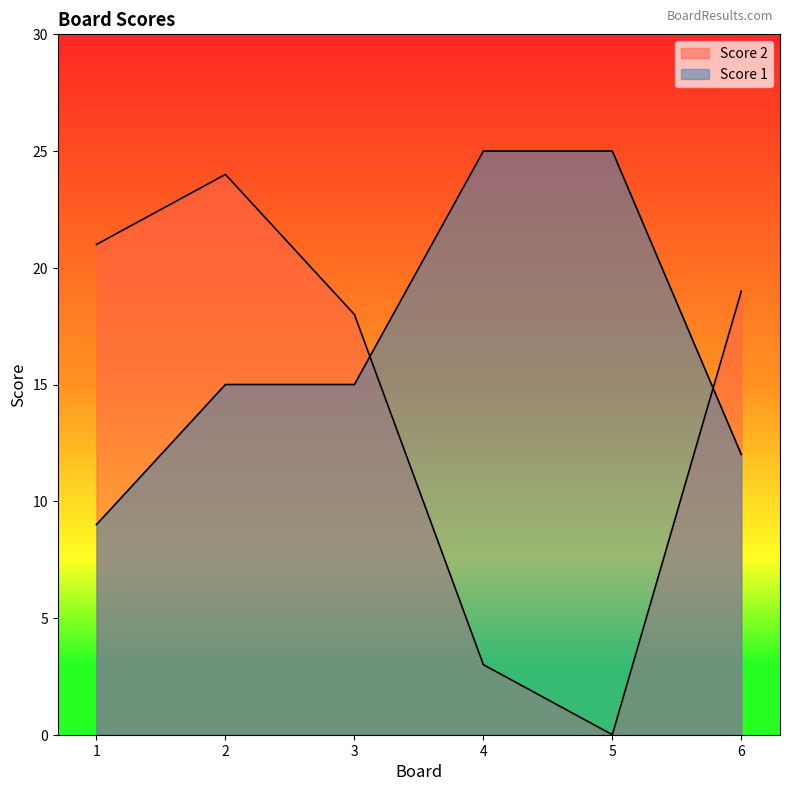

At which label does Score 2 first exceed 19?

1